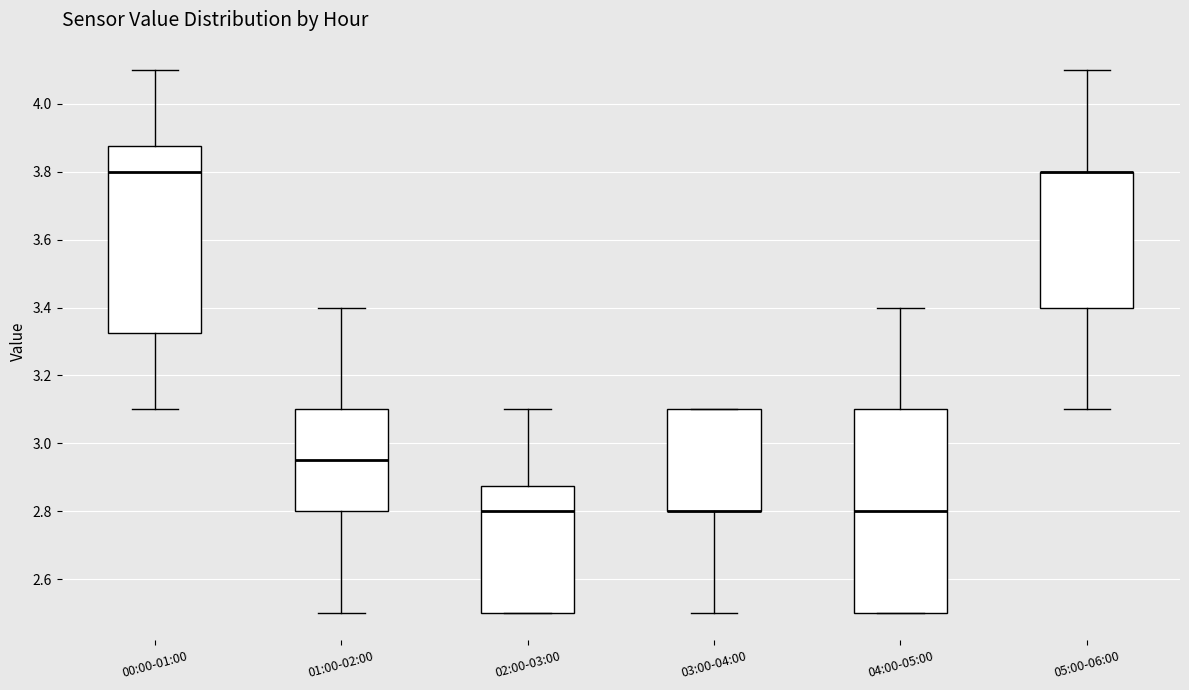

Reading left to right, read every box against the y-axis: the position of its median line, the range the box covers, and the ends of its whiskers. The values are not printed on the chart, so give them approximately, as read against the axis.

00:00-01:00: median 3.80, box 3.32 to 3.88, whiskers 3.10 to 4.10
01:00-02:00: median 2.96, box 2.80 to 3.10, whiskers 2.50 to 3.40
02:00-03:00: median 2.80, box 2.50 to 2.88, whiskers 2.50 to 3.10
03:00-04:00: median 2.80 (drawn on the box's lower edge), box 2.80 to 3.10, whiskers 2.50 to 3.10
04:00-05:00: median 2.80, box 2.50 to 3.10, whiskers 2.50 to 3.40
05:00-06:00: median 3.80 (drawn on the box's upper edge), box 3.40 to 3.80, whiskers 3.10 to 4.10